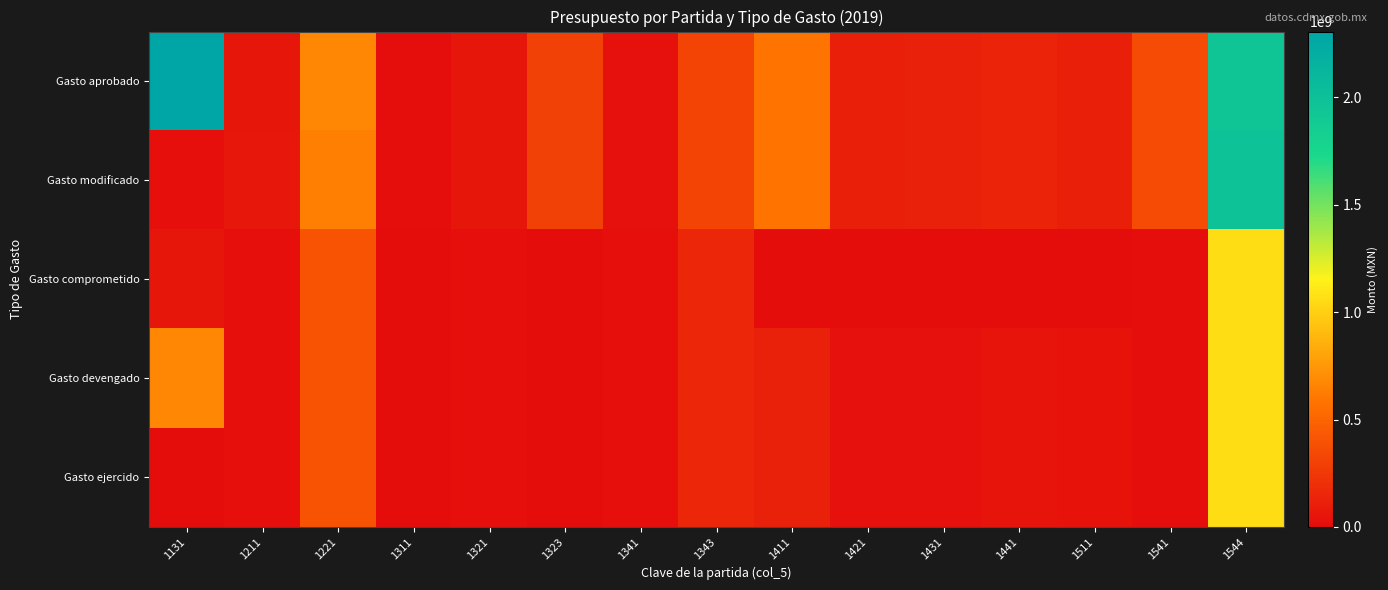

Between 1323 and 1511, which is larger?

1323